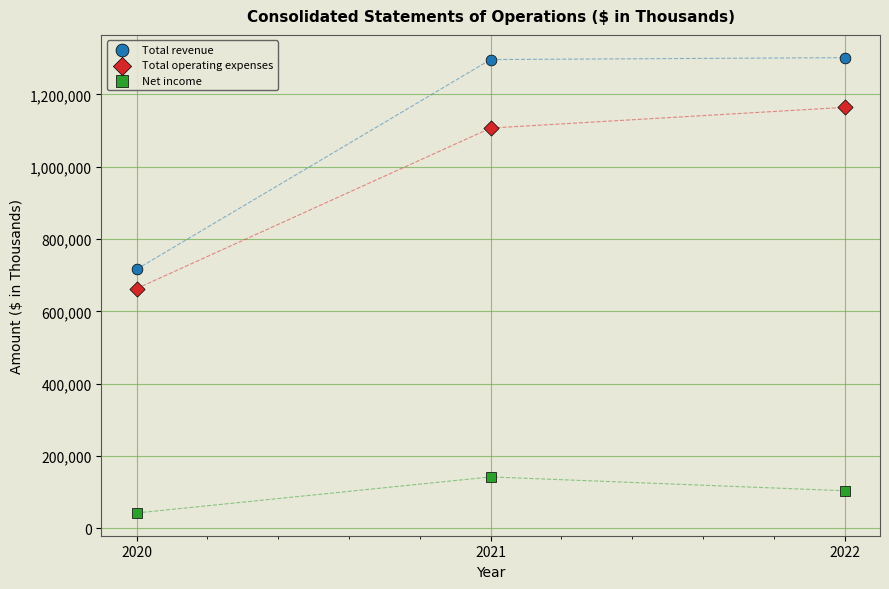

Which series has the widest spread of Y values?

Total revenue